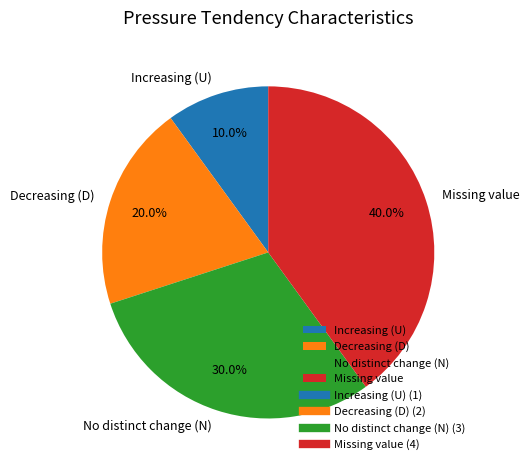

To the nearest percent, what is the combined percentage of Decreasing (D) and No distinct change (N)?

50%